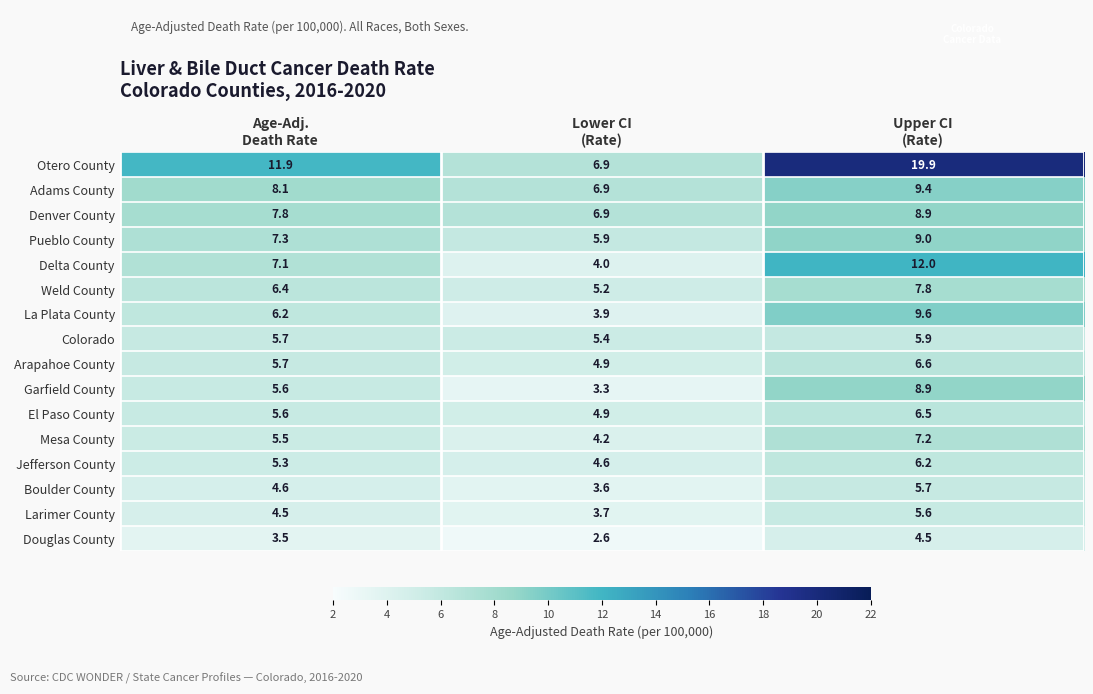

What is the smallest value displayed?

2.6